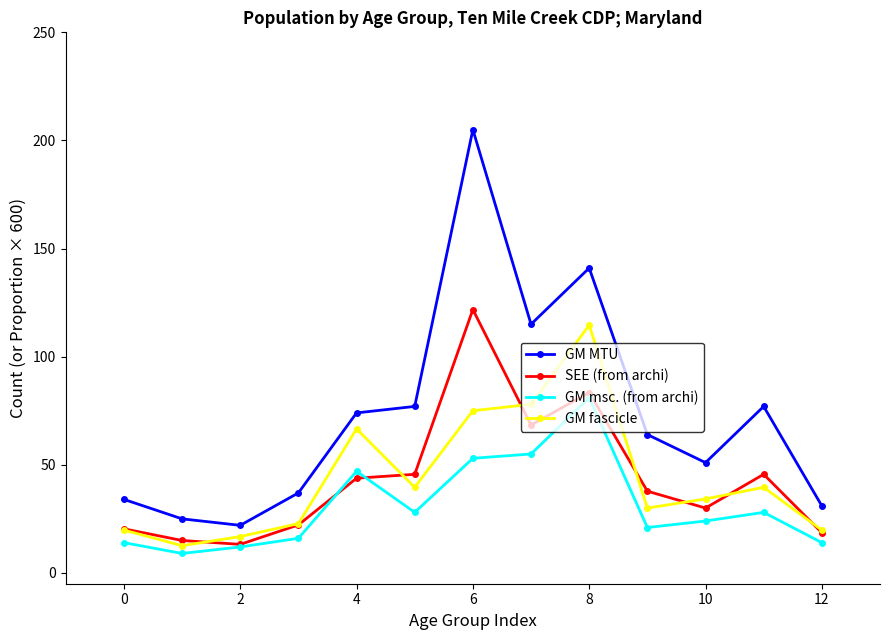

True or false: GM MTU and SEE (from archi) intersect in this chart.

False